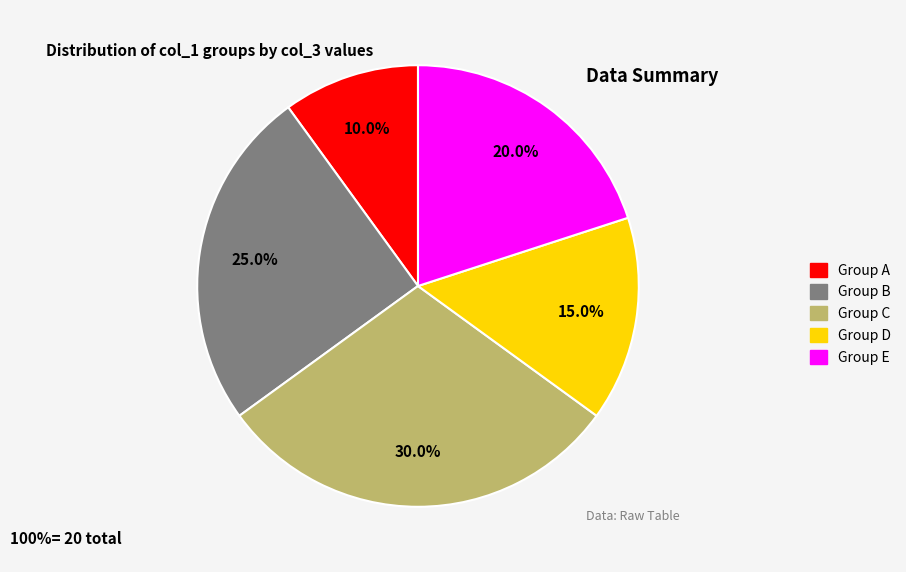

Is there any slice that represents more than half of the pie?

No